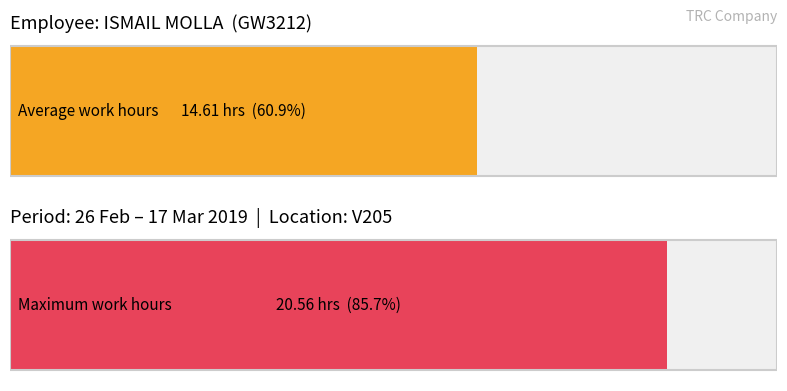

What is the greatest value displayed?

20.6